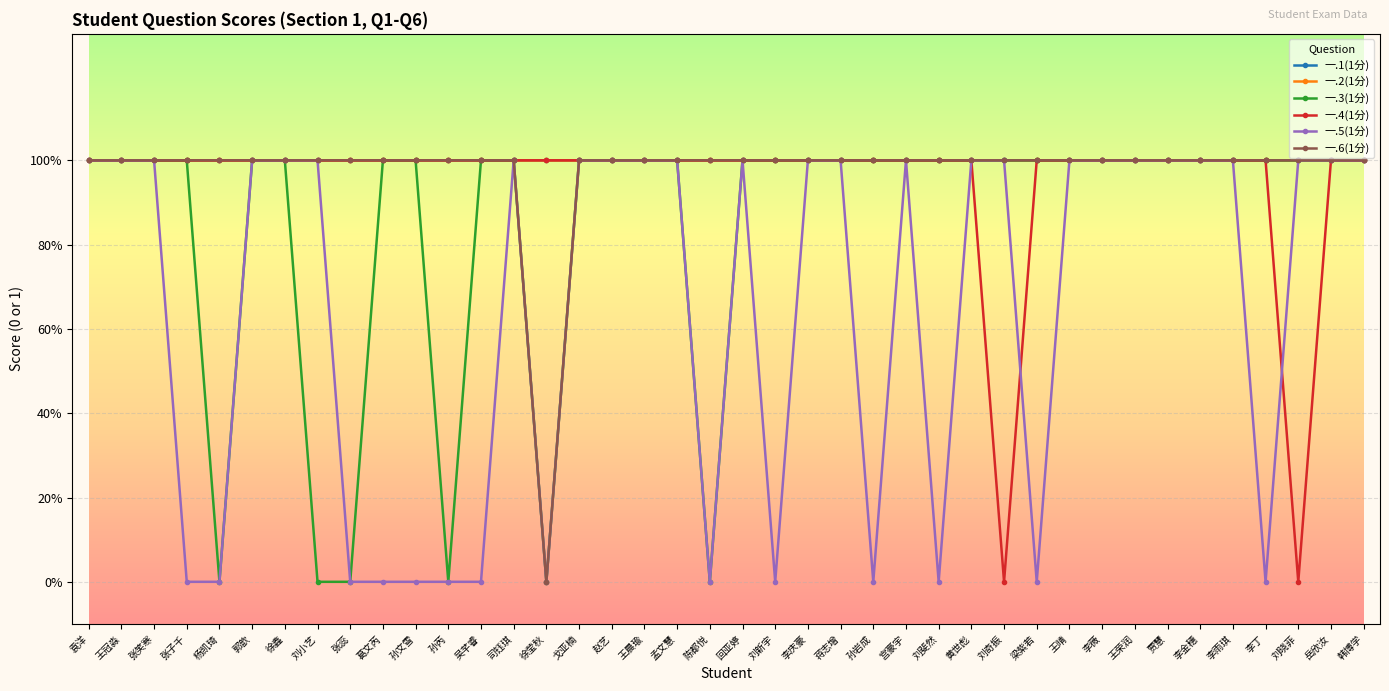

Is this an area chart (filled region under the line)?

No